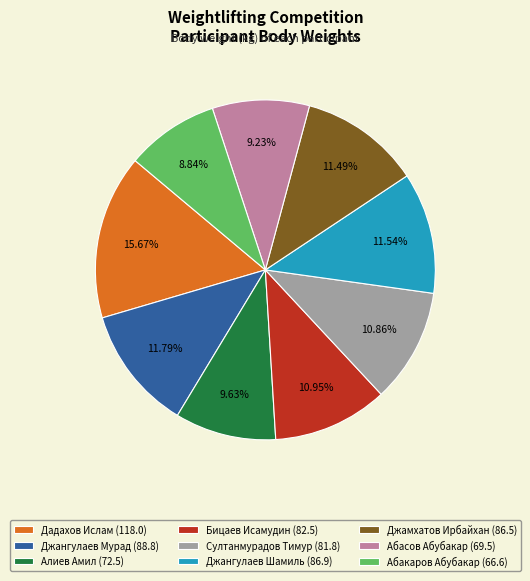

What is the largest slice in the pie chart?

Дадахов Ислам (118.0)